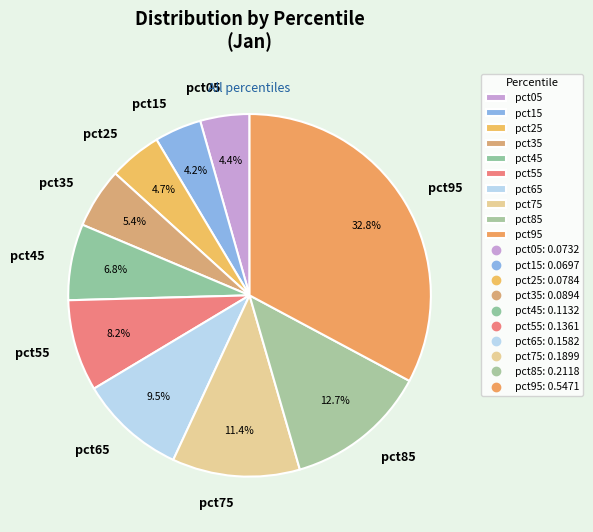

How many slices are in this pie chart?

10